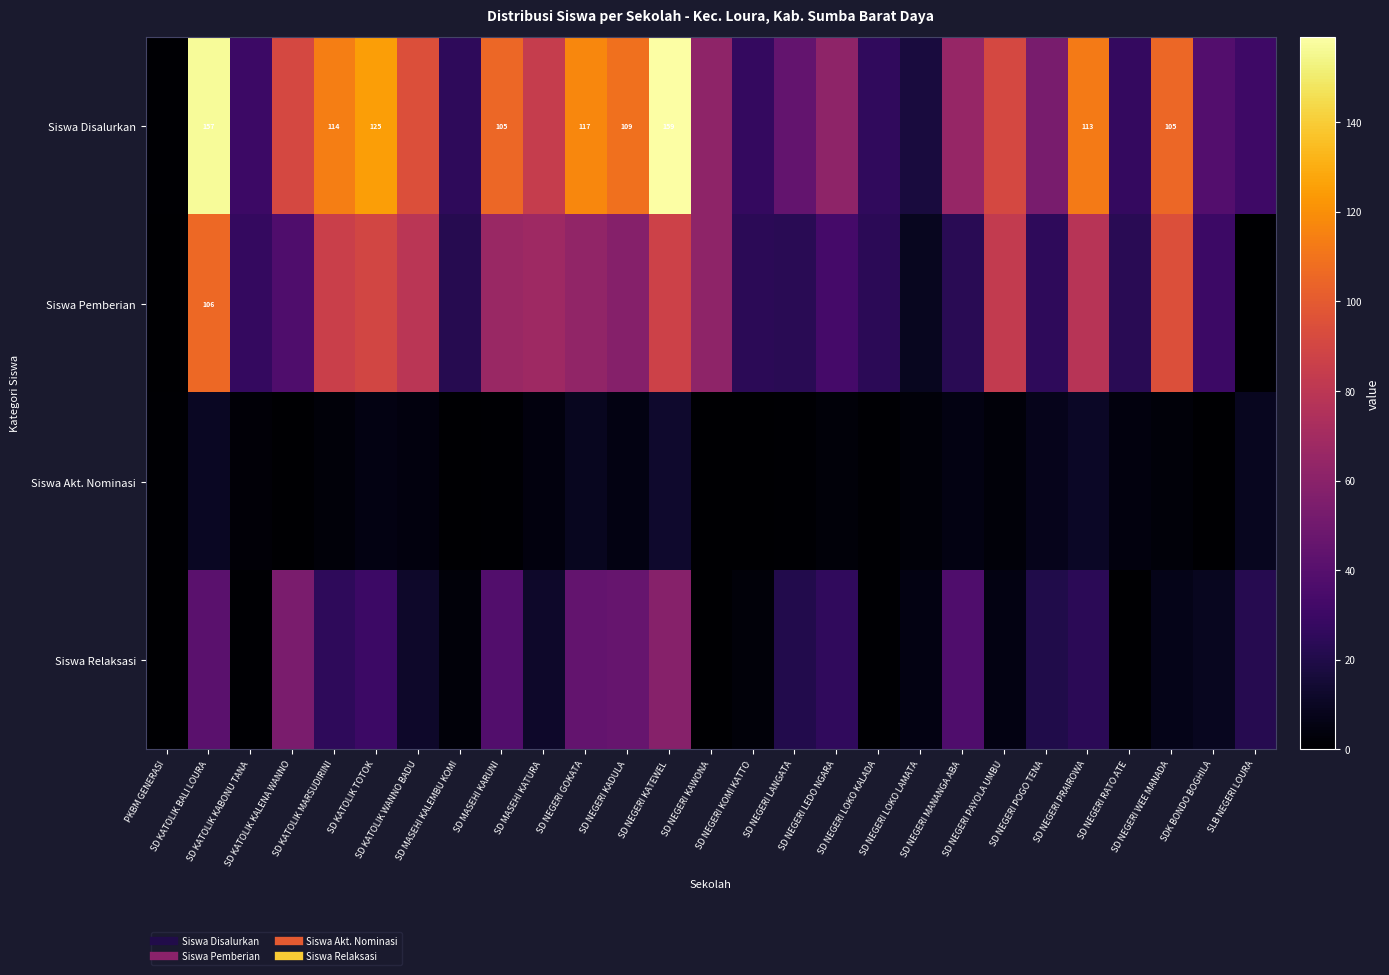

Which series has the widest spread of values?

Siswa Disalurkan